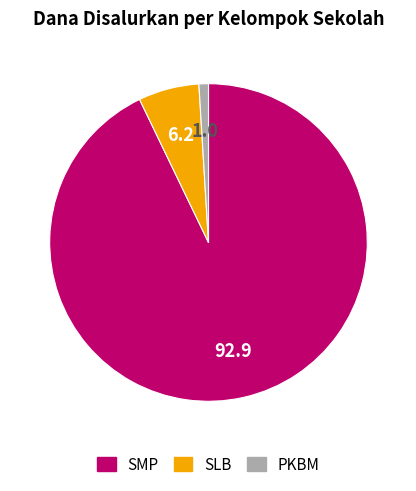

Is it true that SMP is 93% of the pie?

True